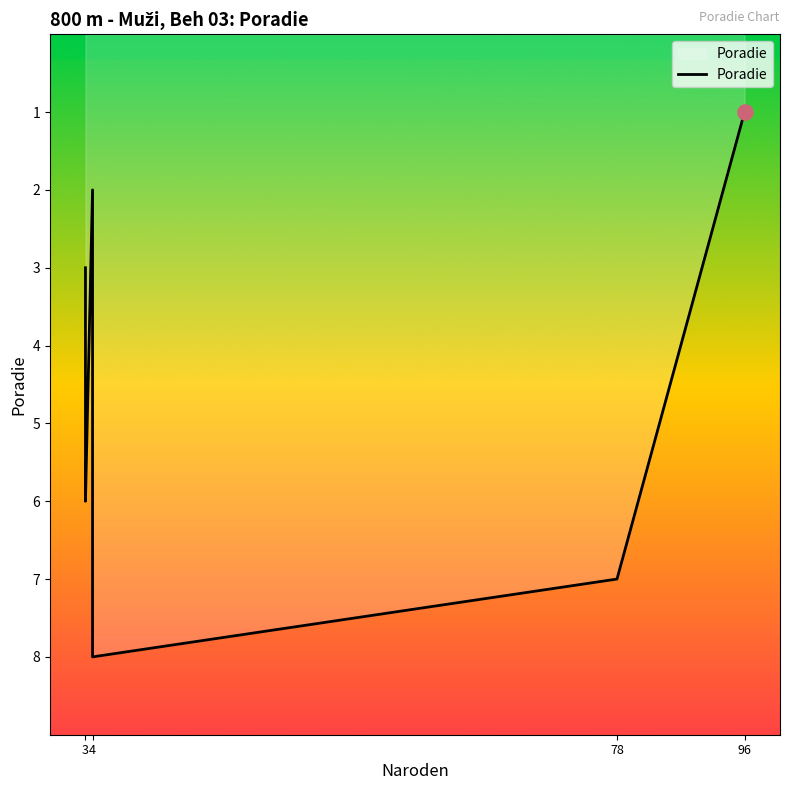

What is the ratio of the value at 4 to the value at 5?

0.2